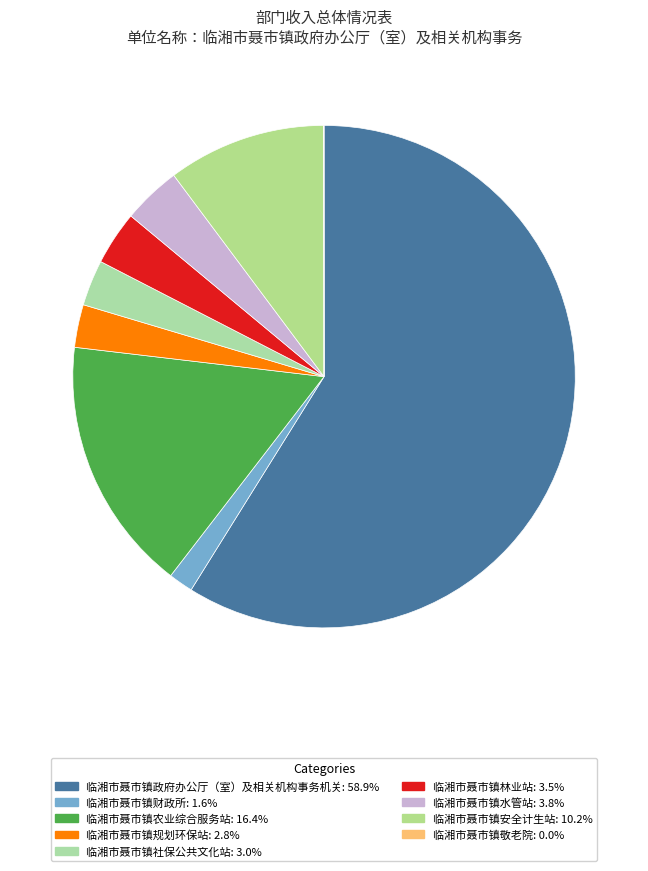

True or false: 临湘市聂市镇敬老院 accounts for 0% of the total.

True